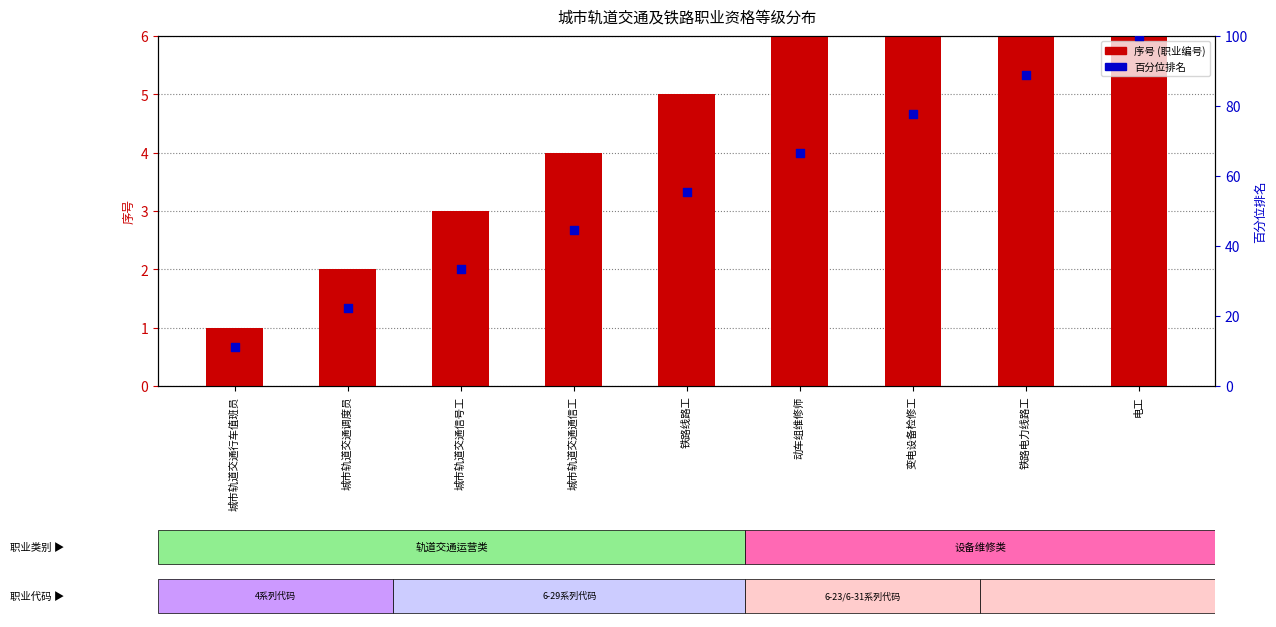

Which series contains the lowest Y value?

序号 (职业编号)